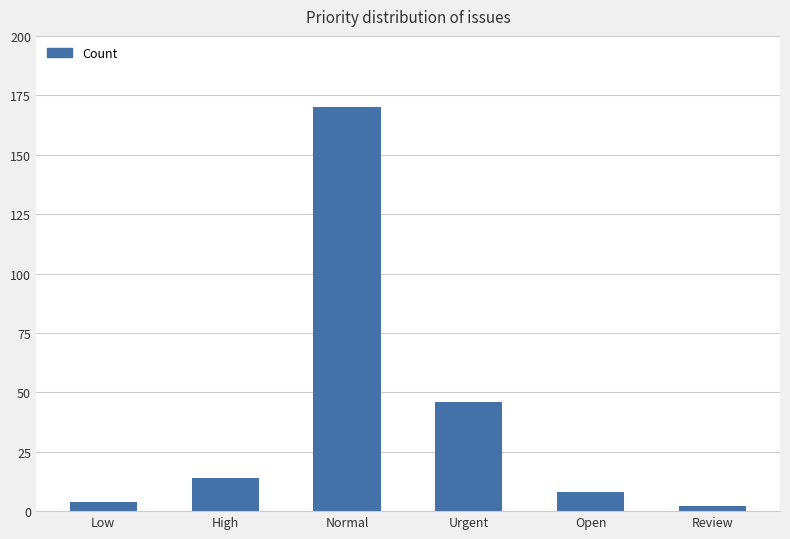

What is the sum of the values at Review and High?

16